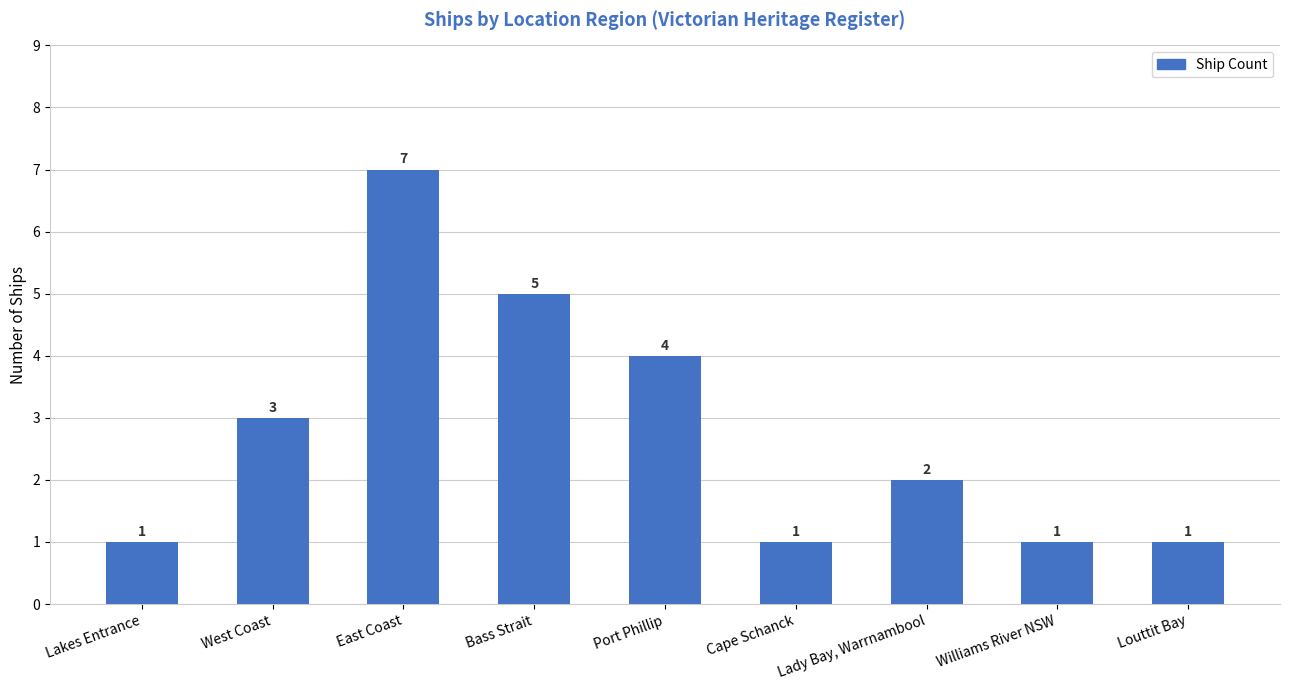

What is the change in value from East Coast to Williams River NSW?

-6